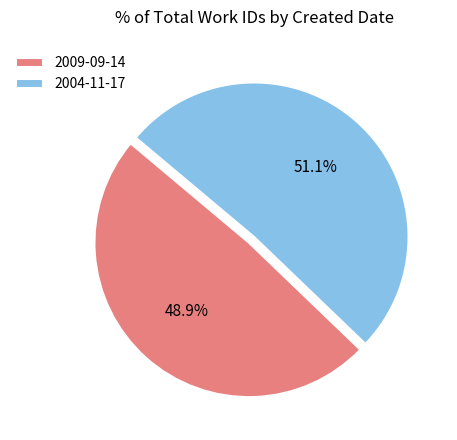

Count the number of slices in the pie.

2